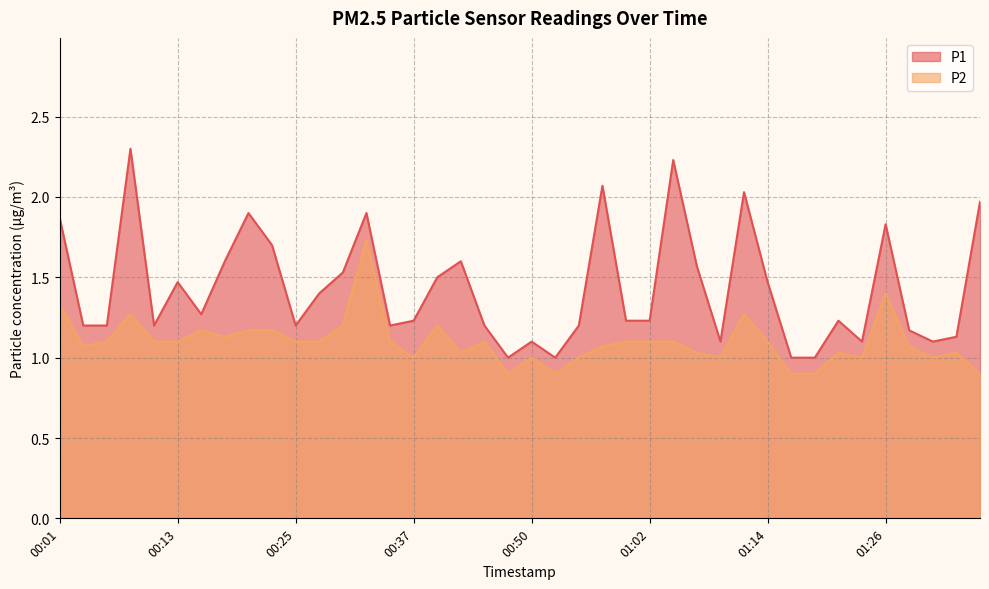

True or false: P1 and P2 cross at least once.

False